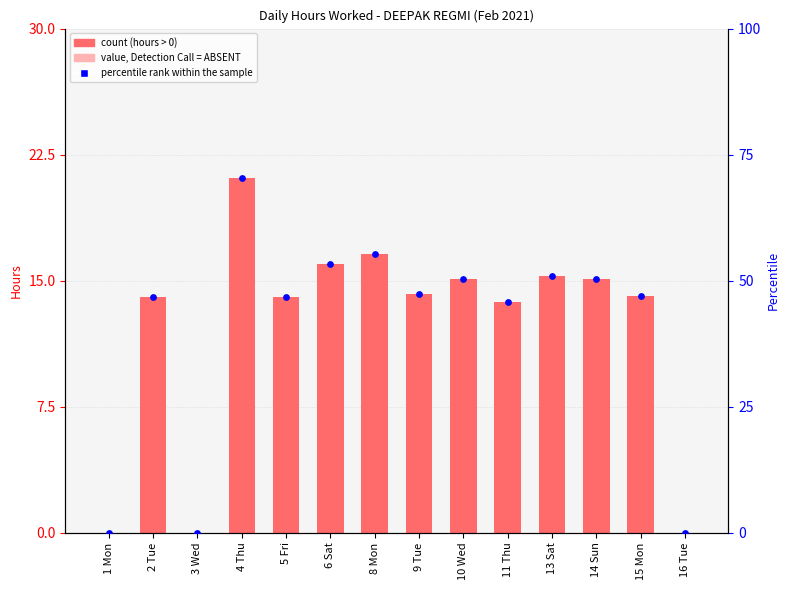

What is the total value across all series at 5 Fri?

60.8